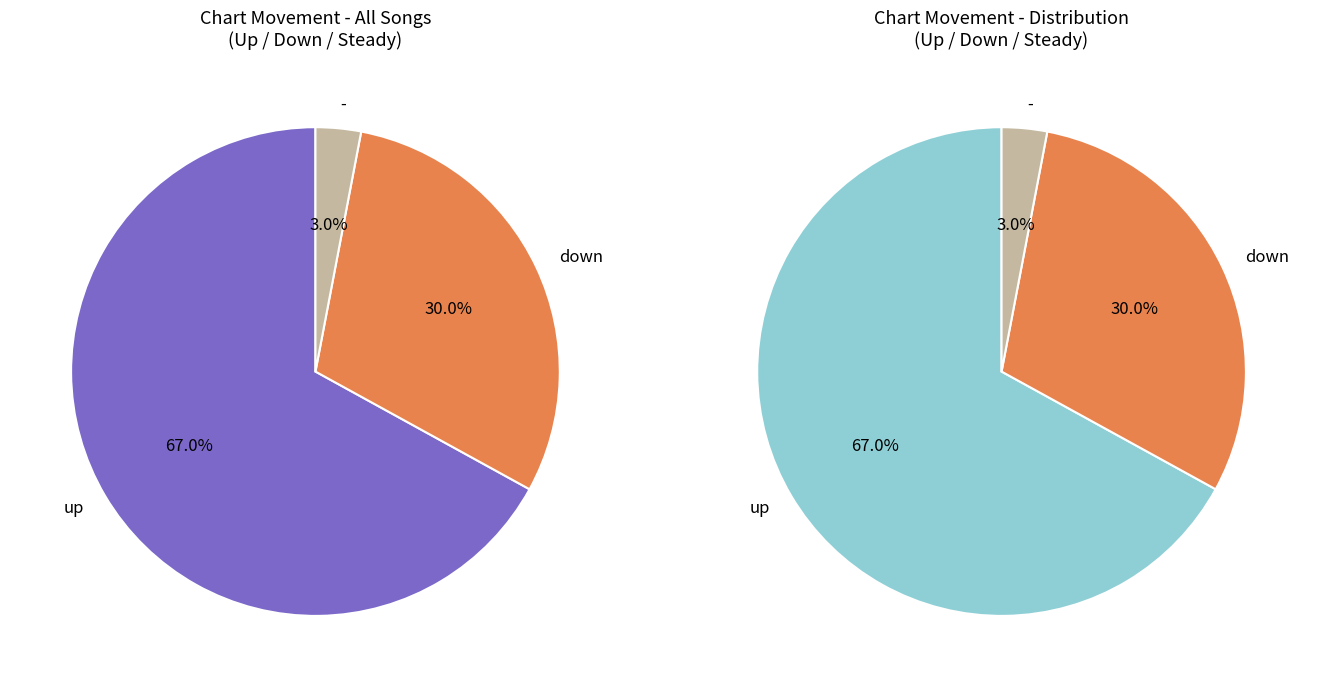

To the nearest percent, what percentage of the pie is up?

67%